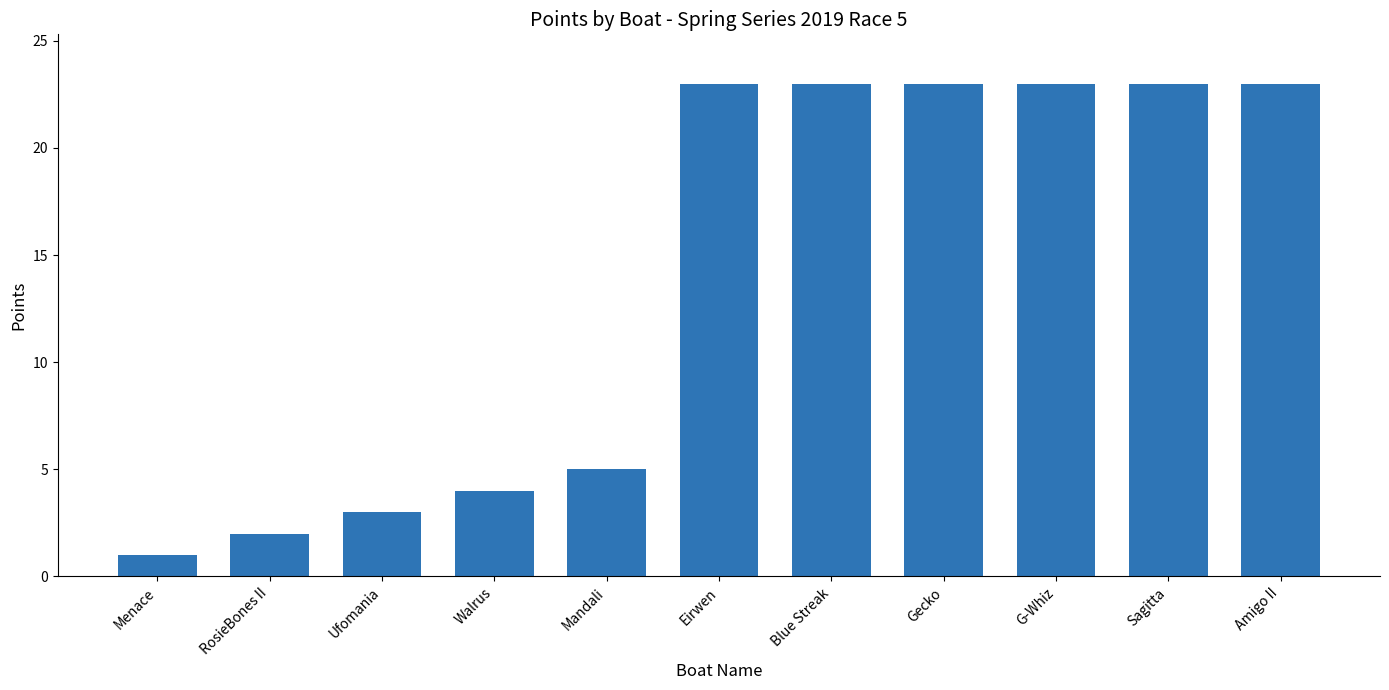

Approximately how many times larger is the value at Mandali compared to Menace?

5.0